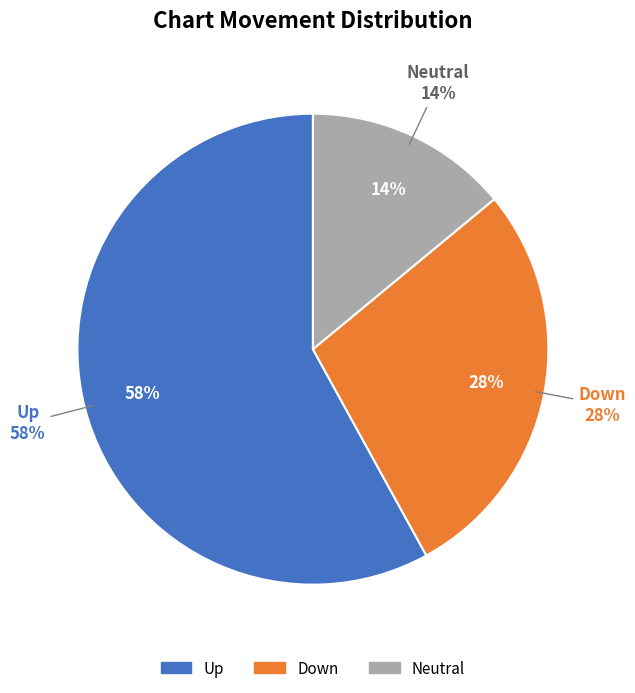

True or false: up accounts for 64% of the total.

False